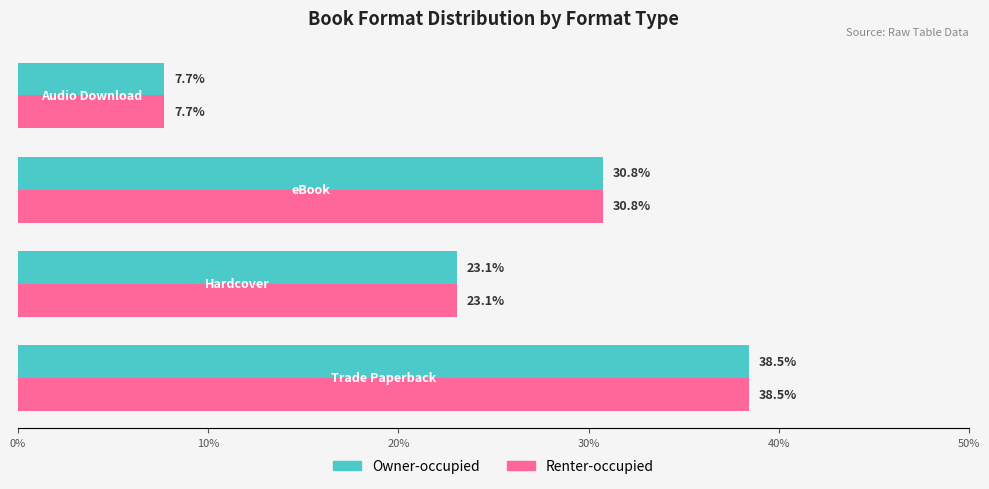

At how many categories does at least one series exceed 15?

3